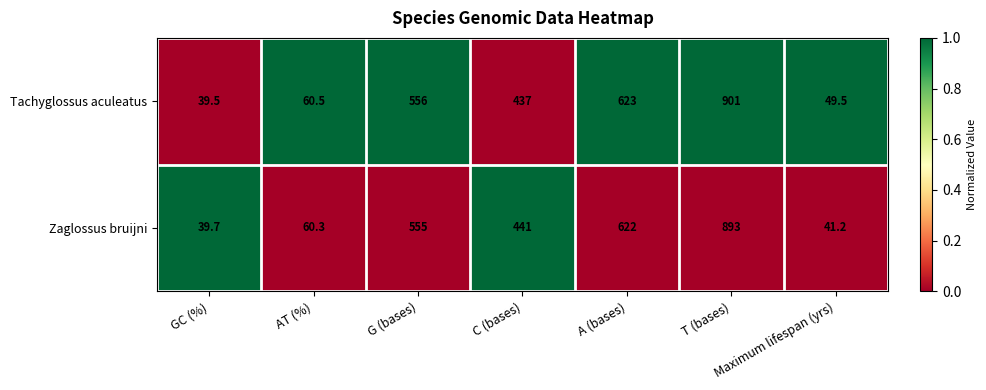

Rank the series at AT (%) from lowest to highest value.

Zaglossus bruijni, Tachyglossus aculeatus